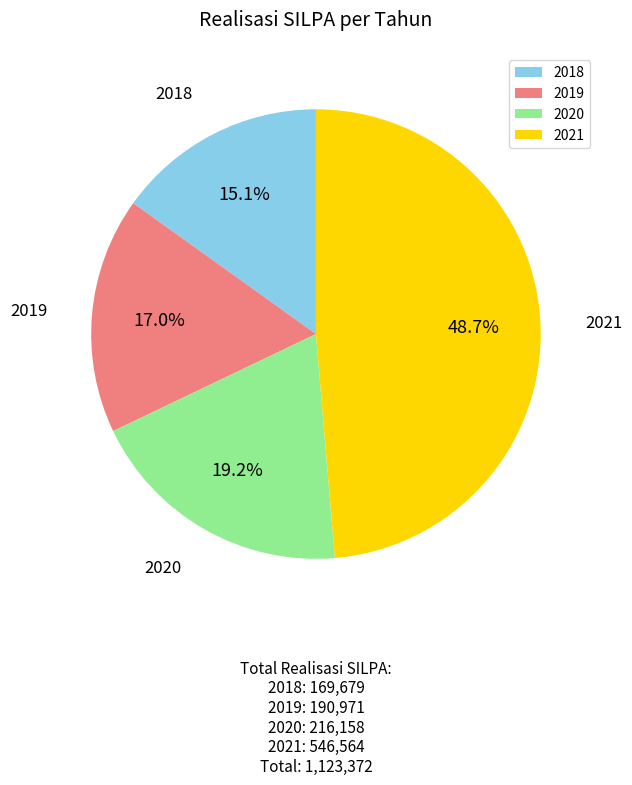

Which has a higher value, 2021 or 2020?

2021